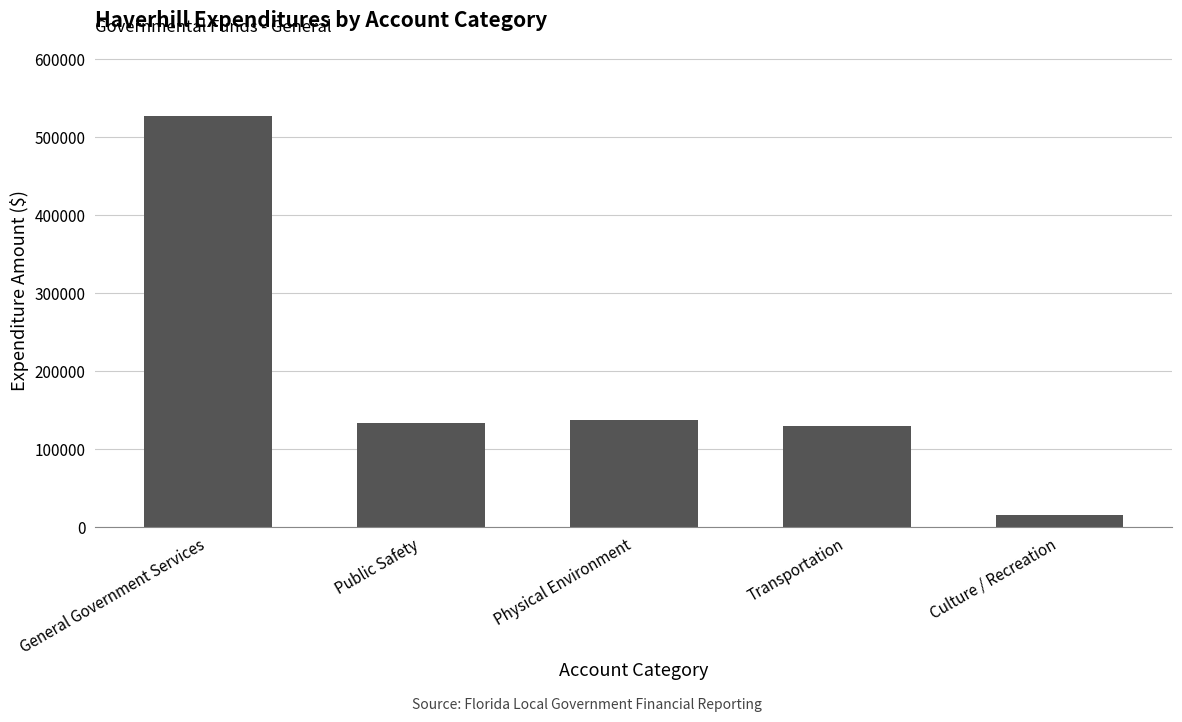

Where is the data nearest to the value 270900?

Physical Environment